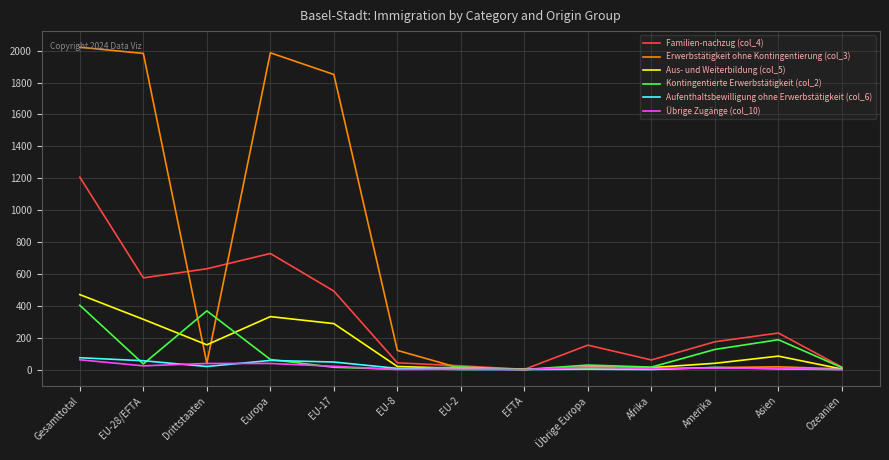

At how many categories does at least one series exceed 525?

5